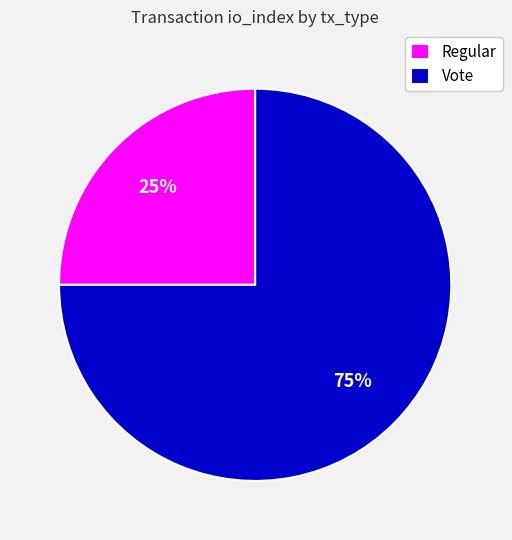

How many slices are in this pie chart?

2